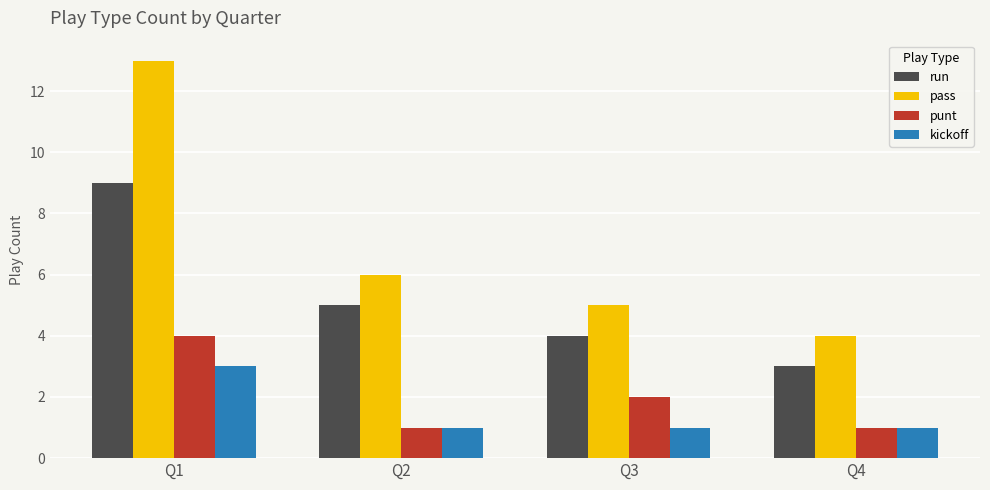

What is the minimum value shown in the chart?

1